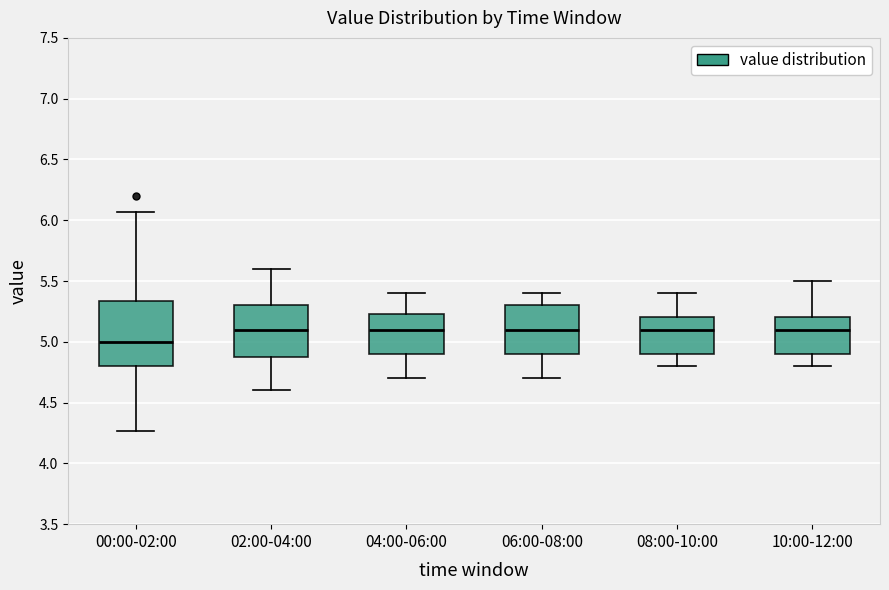

Which box is the tallest, from its lower edge to its upper edge?

00:00-02:00